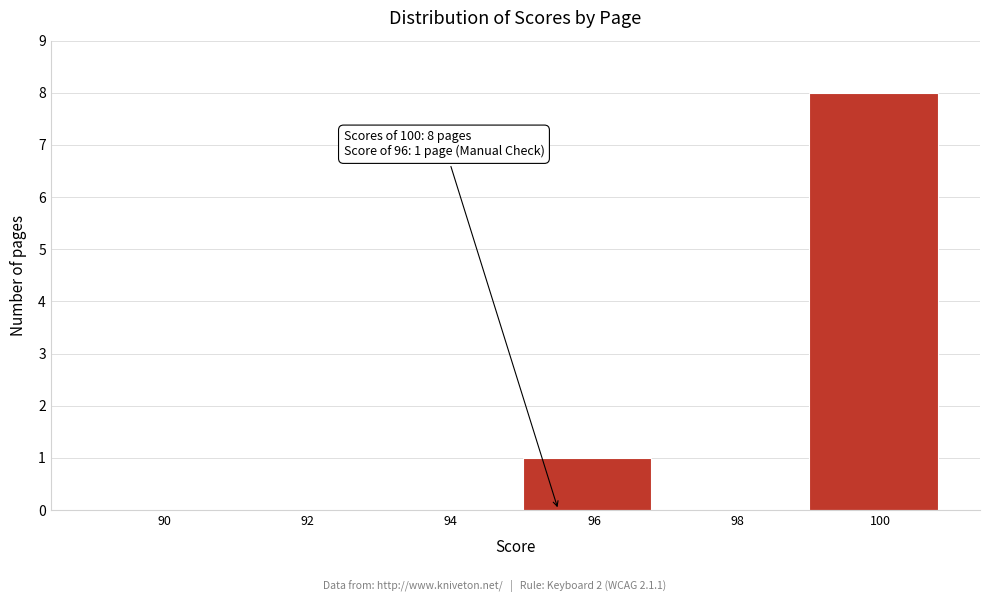

Reading left to right, transcribe all the data shown in this chart.

90=0	92=0	94=0	96=1	98=0	100=8